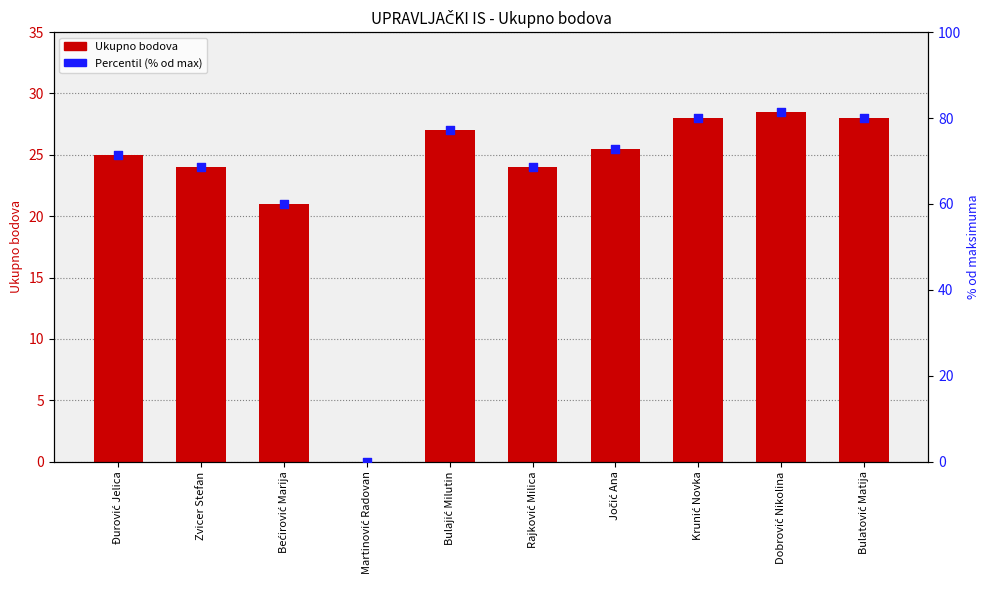

What is the total value across all series at Dobrović Nikolina?

109.9